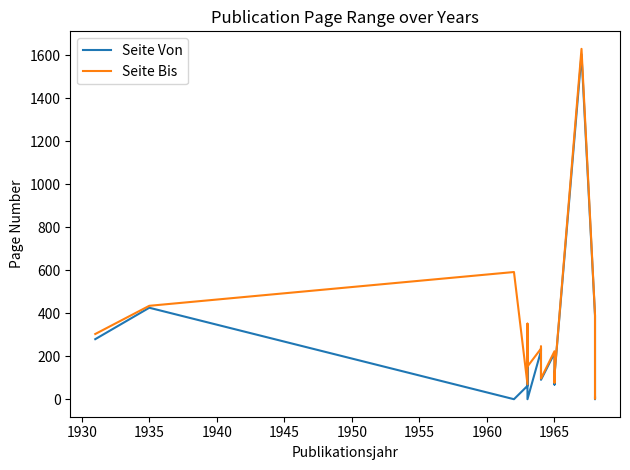

True or false: Seite Bis and Seite Von cross at least once.

False